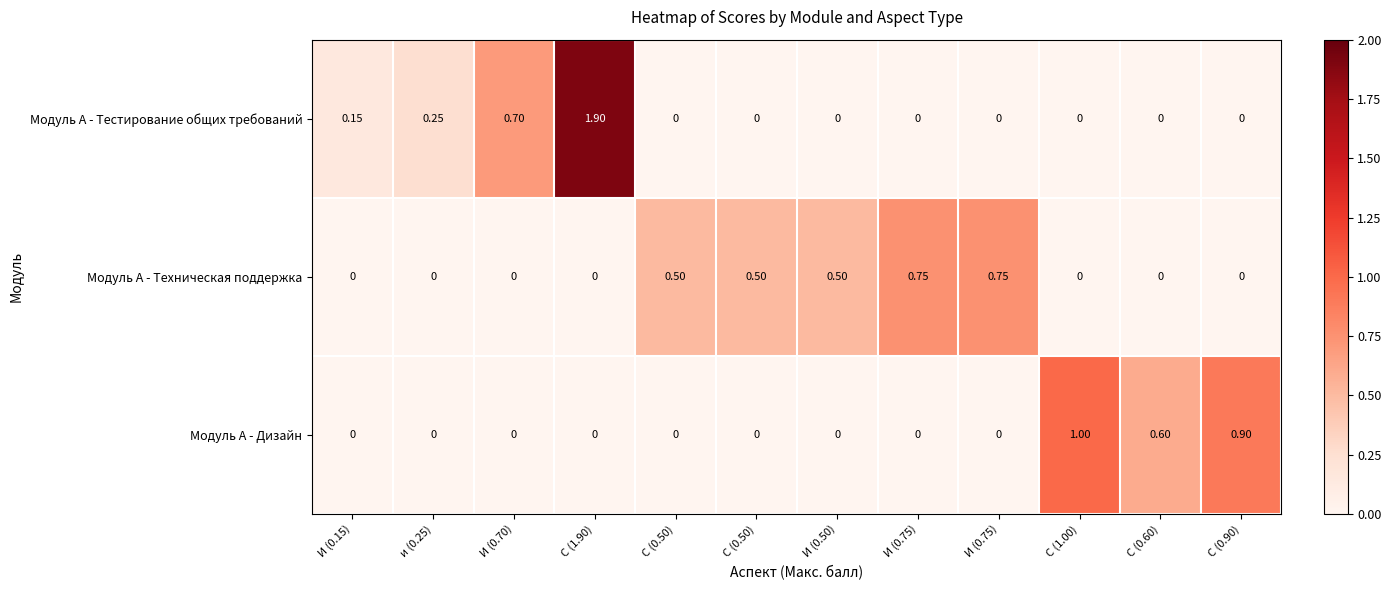

How many positive values does the Модуль А - Тестирование общих требований series have?

4